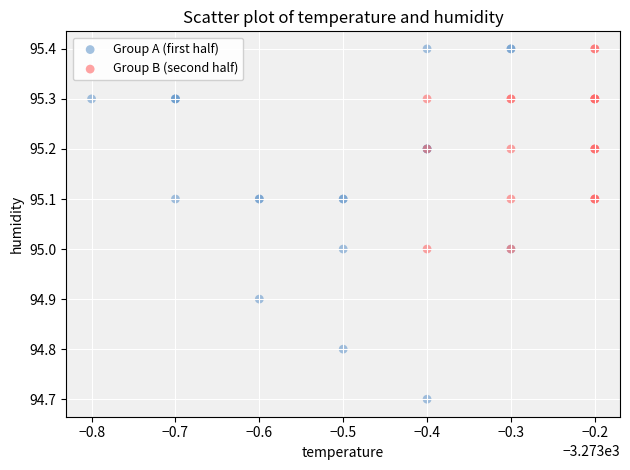

What are all the series names shown in the legend?

Group A (first half), Group B (second half)